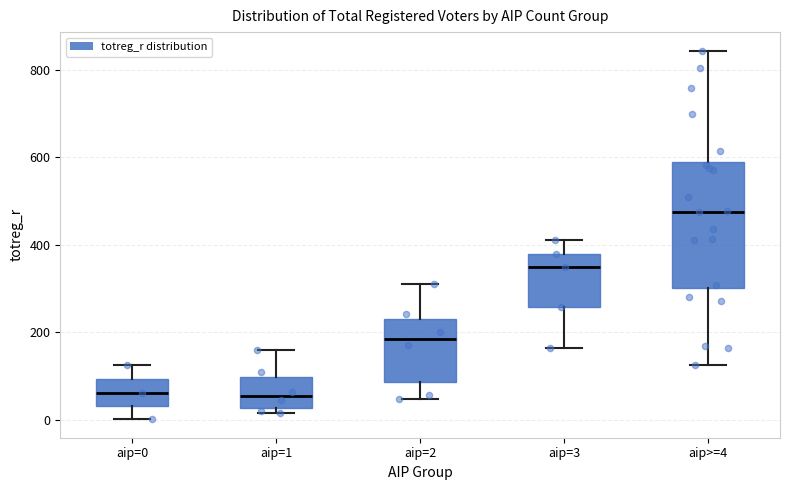

Reading left to right, transcribe this box plot: for each box, give where its median line is, the range the box spans, and where its two whiskers end, as read against the y-axis. The values are not printed on the chart, so give them approximately, as read against the axis.

aip=0: median 60, box 40 to 100, whiskers 0 to 120
aip=1: median 60, box 20 to 100, whiskers 20 (just below the box's lower edge) to 160
aip=2: median 180, box 80 to 240, whiskers 40 to 320
aip=3: median 340, box 260 to 380, whiskers 160 to 420
aip>=4: median 480, box 300 to 600, whiskers 120 to 840